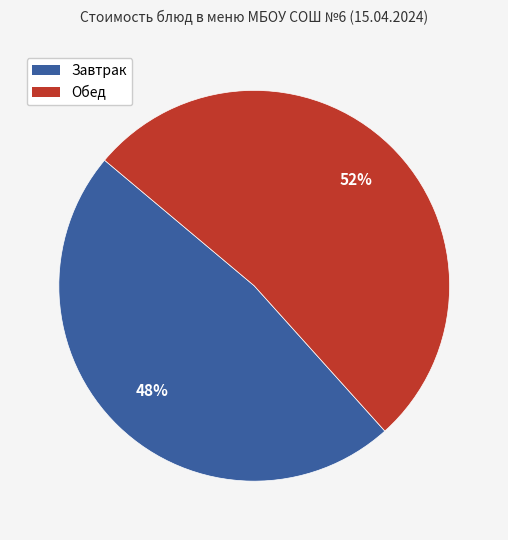

Is there a majority slice in this chart?

Yes